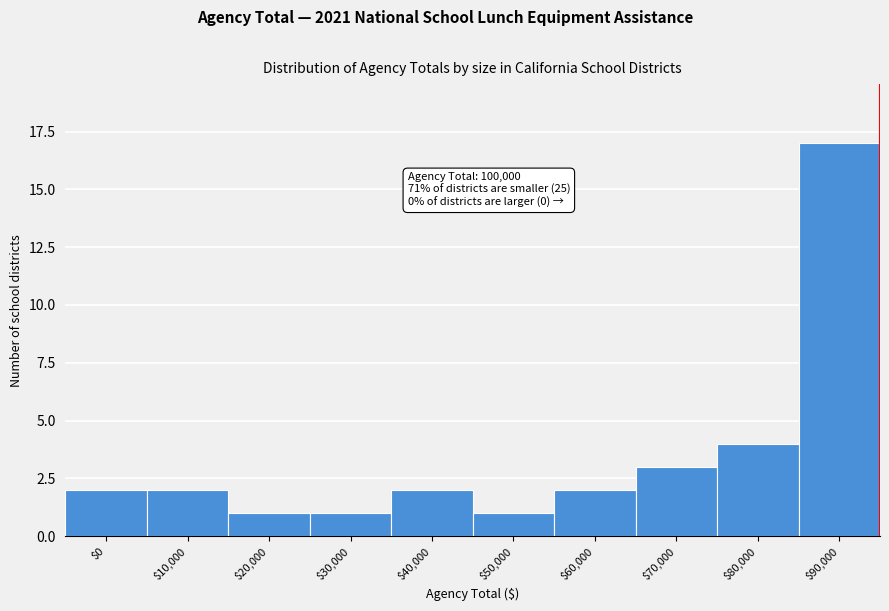

Reading left to right, list all the values displayed in this chart.

2	2	1	1	2	1	2	3	4	17